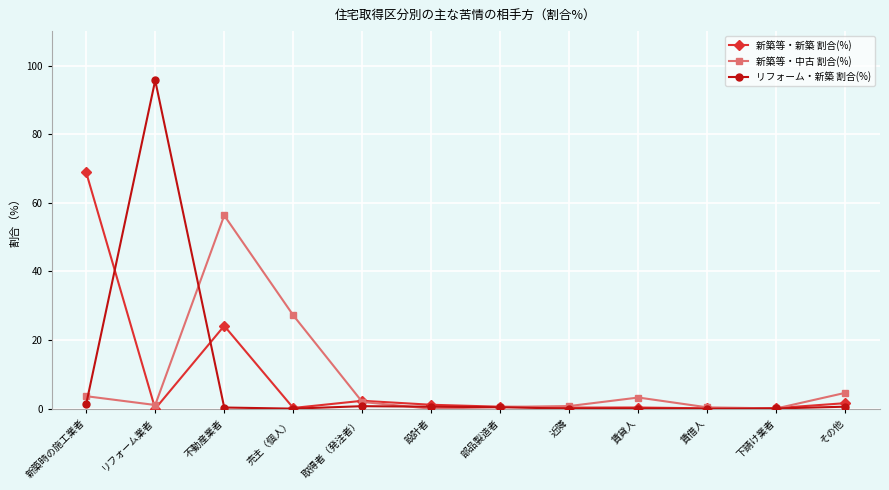

True or false: リフォーム・新築 割合(%) has a value of 25.3 at リフォーム業者.

False